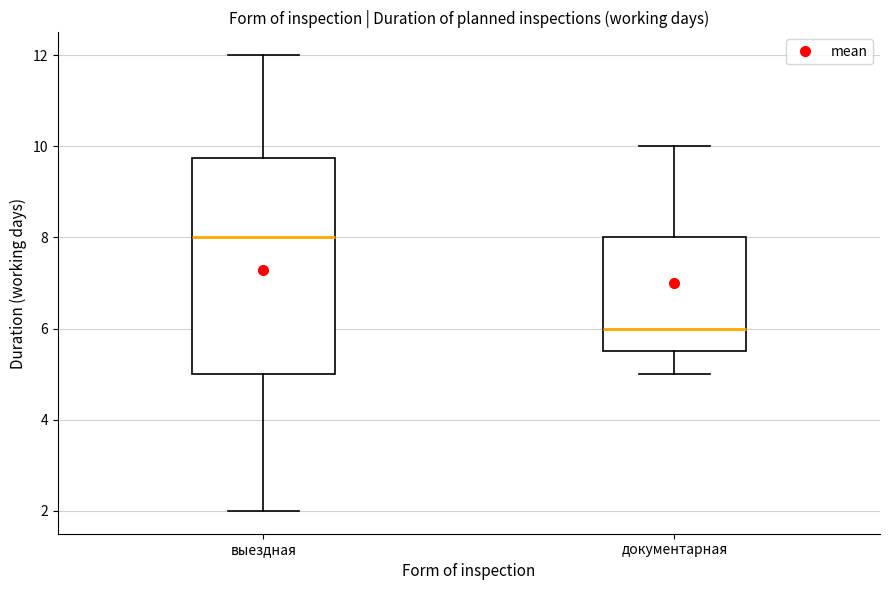

Reading left to right, transcribe this box plot: for each box, give where its median line is, the range the box spans, and where its two whiskers end, as read against the y-axis. The values are not printed on the chart, so give them approximately, as read against the axis.

выездная: median 8.0, box 5.0 to 9.8, whiskers 2.0 to 12.0
документарная: median 6.0, box 5.6 to 8.0, whiskers 5.0 to 10.0